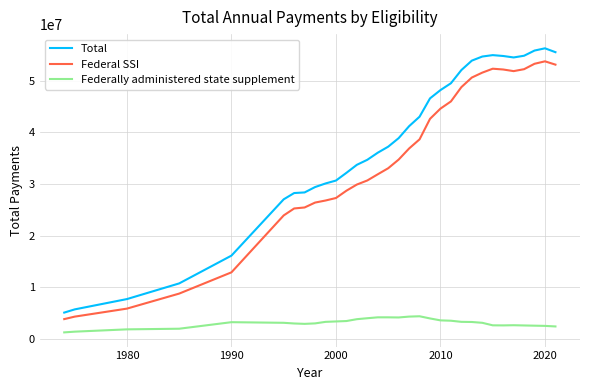

Is this an area chart (filled region under the line)?

No